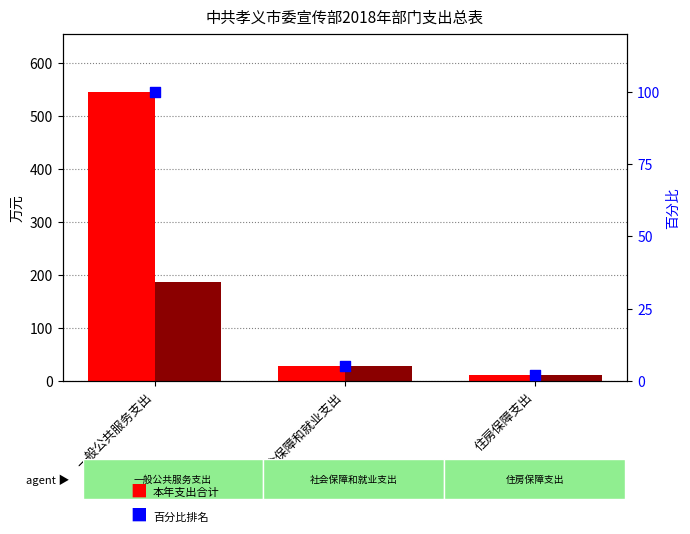

Which series contains the highest Y value?

本年支出合计